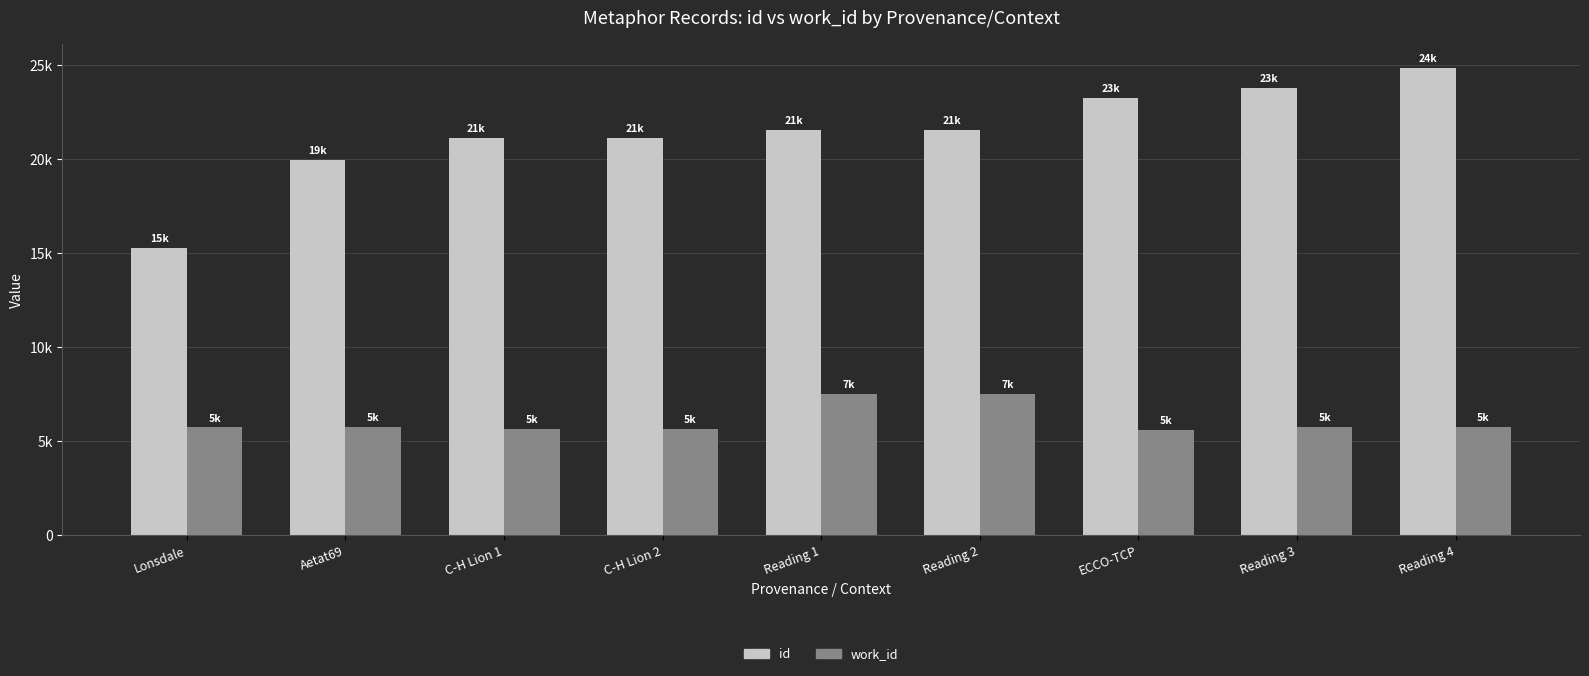

What is the average value of the work_id series?

6106